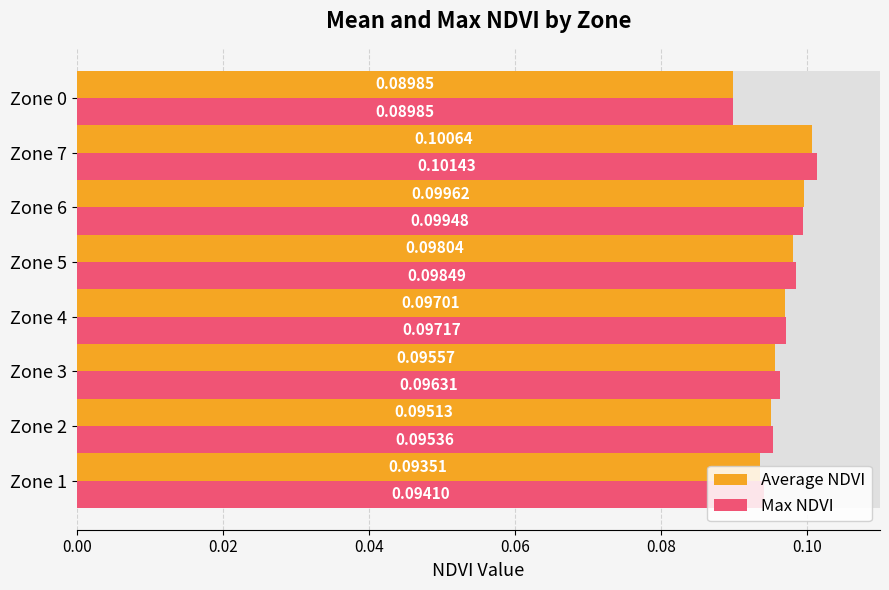

List the series in order of their overall mean, lowest first.

Average NDVI, Max NDVI